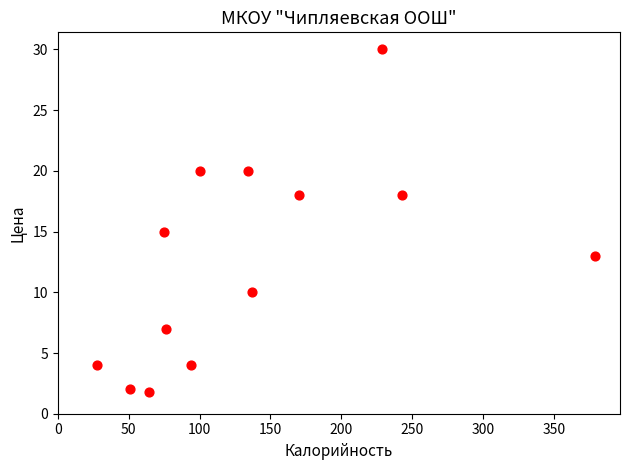

What is the range of X values (max minus min)?

351.0